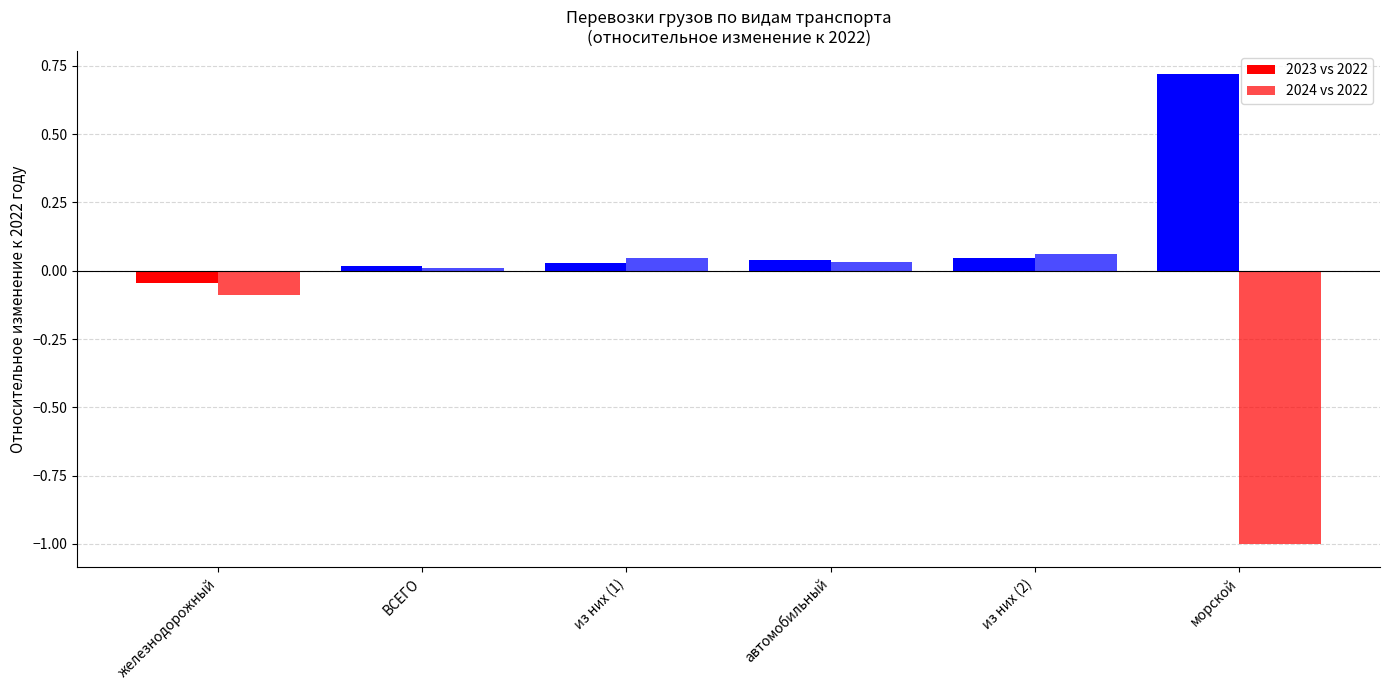

How many data points does each series have?

6